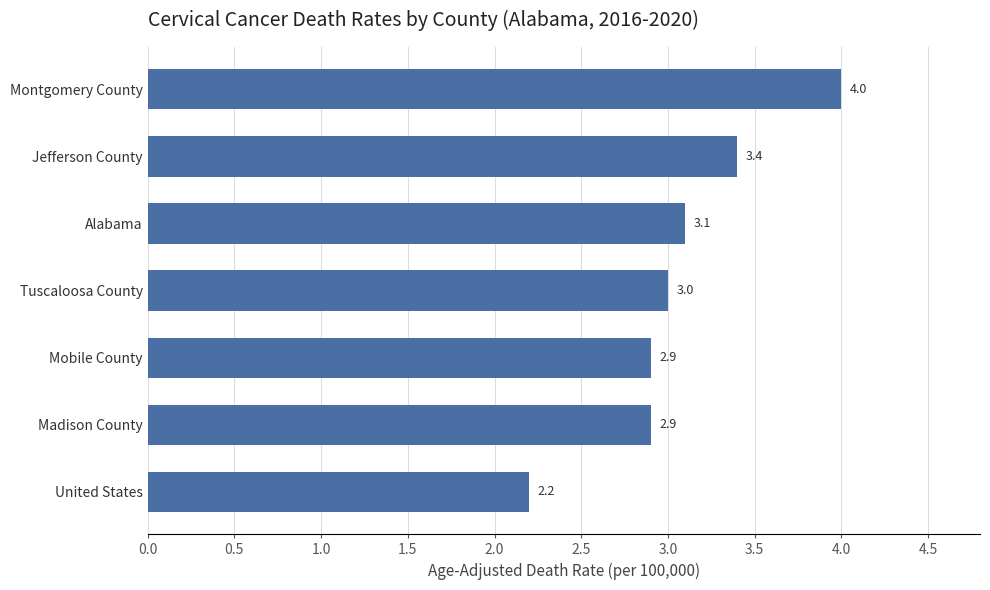

The value at Jefferson County is 2.2. True or false?

False